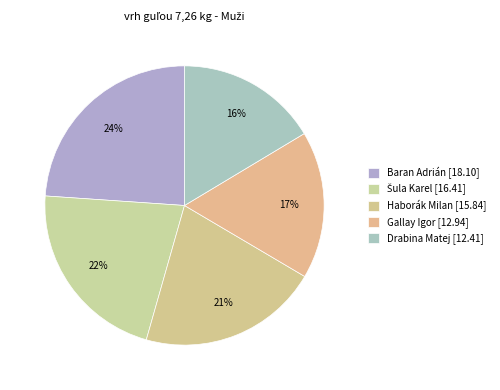

Rank the categories by value from lowest to highest.

Drabina Matej, Gallay Igor, Haborák Milan, Šula Karel, Baran Adrián